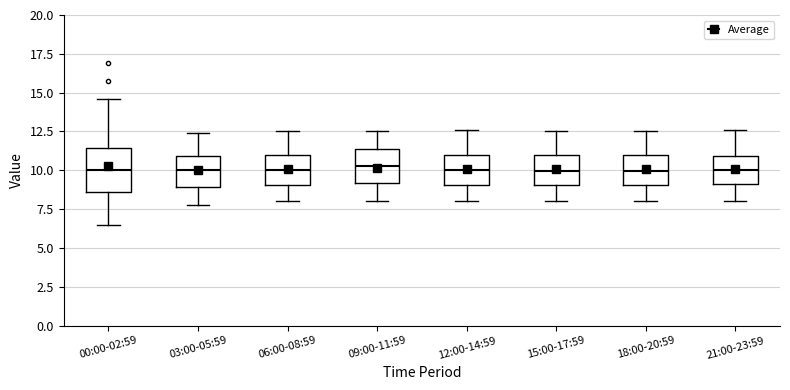

Reading left to right, transcribe this box plot: for each box, give where its median line is, the range the box spans, and where its two whiskers end, as read against the y-axis. The values are not printed on the chart, so give them approximately, as read against the axis.

00:00-02:59: median 10.0, box 8.5 to 11.5, whiskers 6.5 to 14.5
03:00-05:59: median 10.0, box 9.0 to 11.0, whiskers 8.0 to 12.5
06:00-08:59: median 10.0, box 9.0 to 11.0, whiskers 8.0 to 12.5
09:00-11:59: median 10.5, box 9.0 to 11.5, whiskers 8.0 to 12.5
12:00-14:59: median 10.0, box 9.0 to 11.0, whiskers 8.0 to 12.5
15:00-17:59: median 10.0, box 9.0 to 11.0, whiskers 8.0 to 12.5
18:00-20:59: median 10.0, box 9.0 to 11.0, whiskers 8.0 to 12.5
21:00-23:59: median 10.0, box 9.0 to 11.0, whiskers 8.0 to 12.5